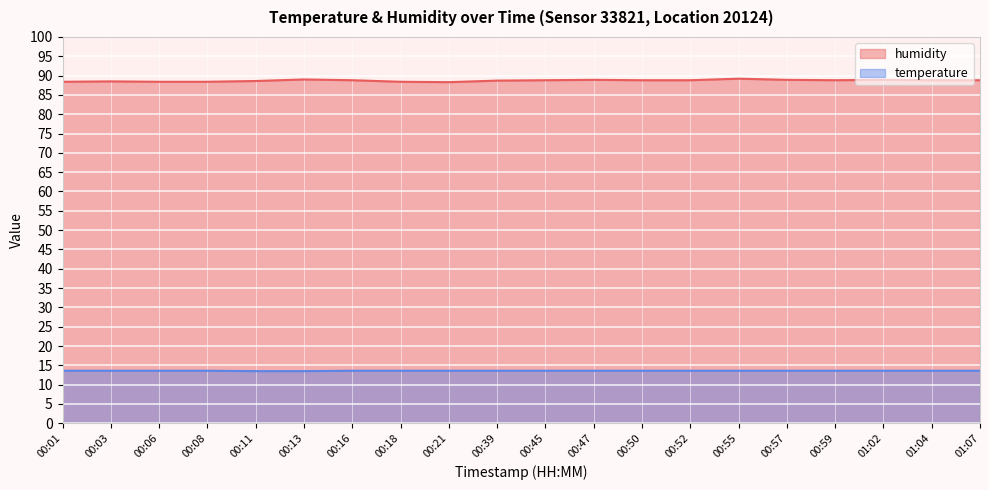

What is the average value of the humidity series?

88.7